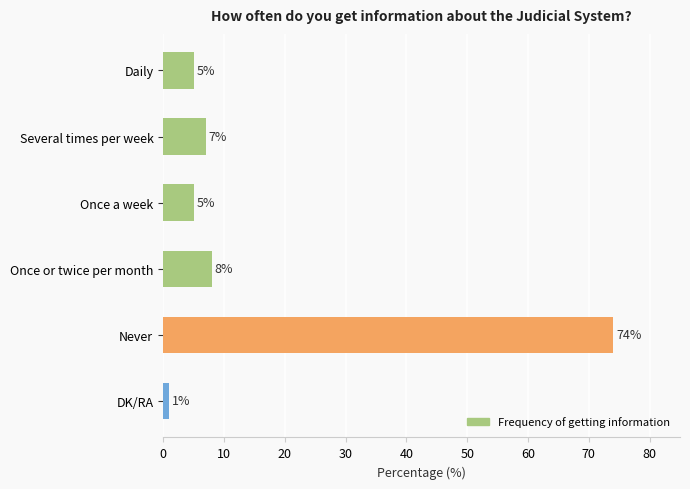

Between Once or twice per month and Never, which is larger?

Never